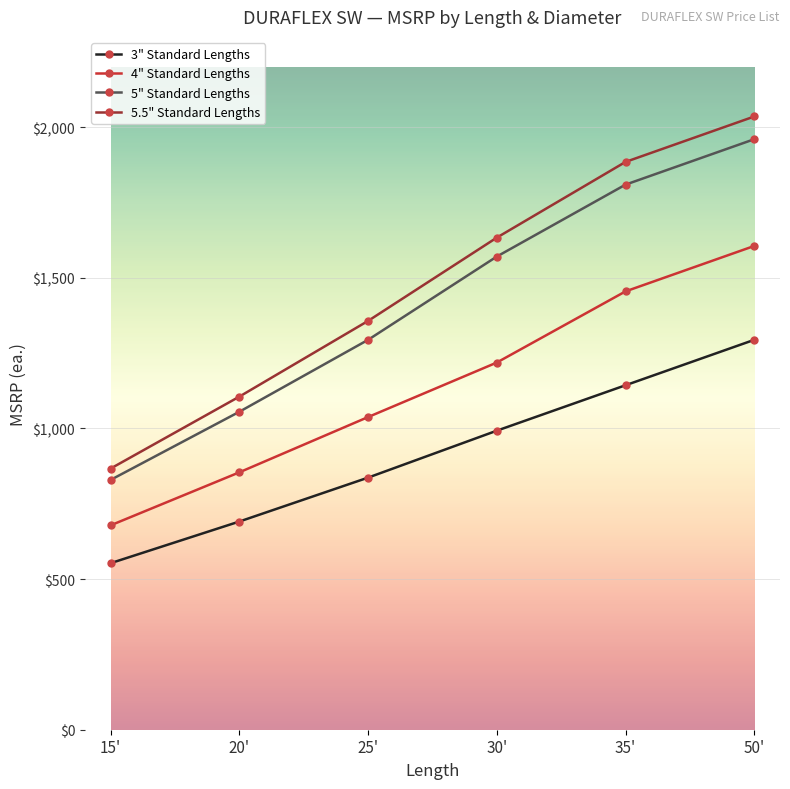

What are all the series names shown in the legend?

3" Standard Lengths, 4" Standard Lengths, 5" Standard Lengths, 5.5" Standard Lengths